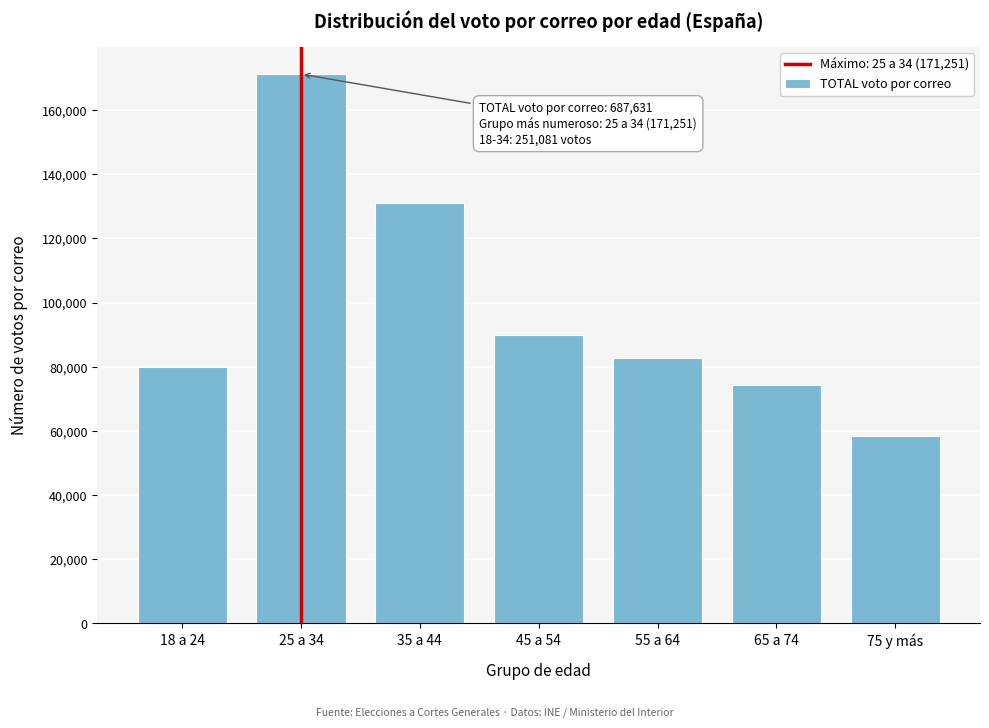

Reading left to right, transcribe all the data shown in this chart.

18 a 24=79830	25 a 34=171251	35 a 44=131200	45 a 54=89794	55 a 64=82835	65 a 74=74207	75 y más=58514